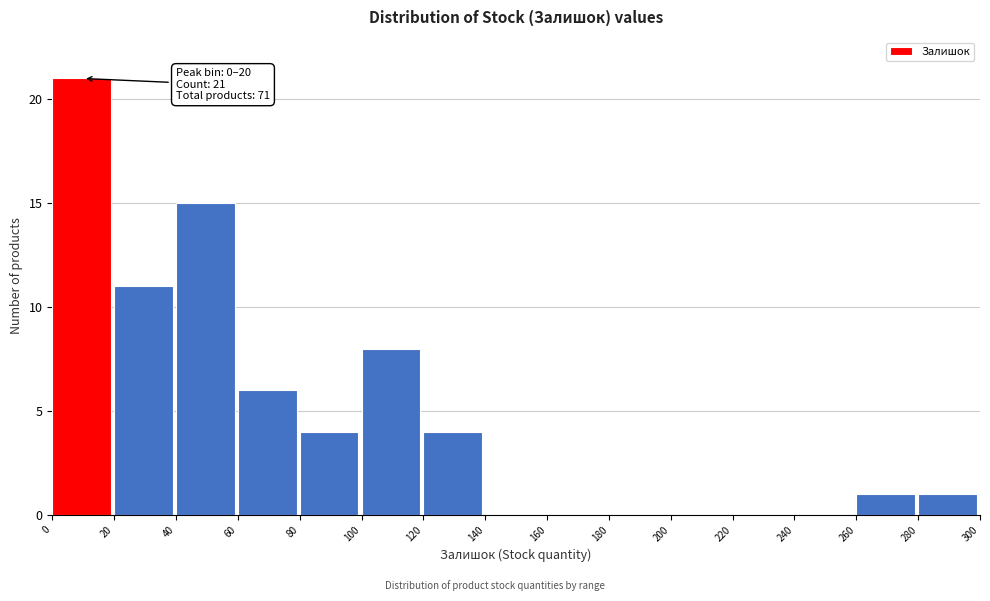

Over which range of the x-axis is the bar tallest?

0 to 20